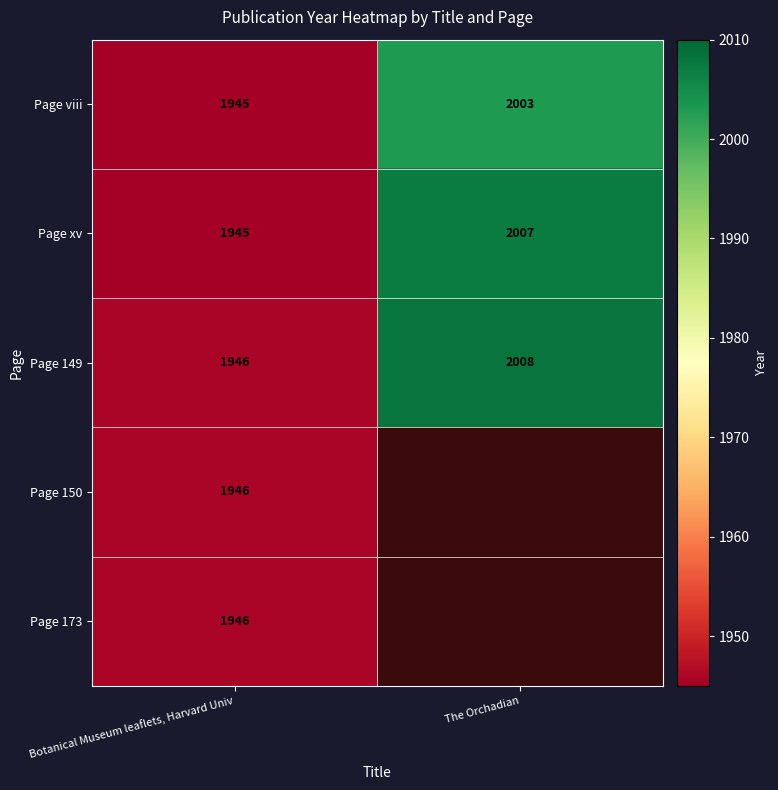

The Page viii series shows 2003 at The Orchadian. True or false?

True